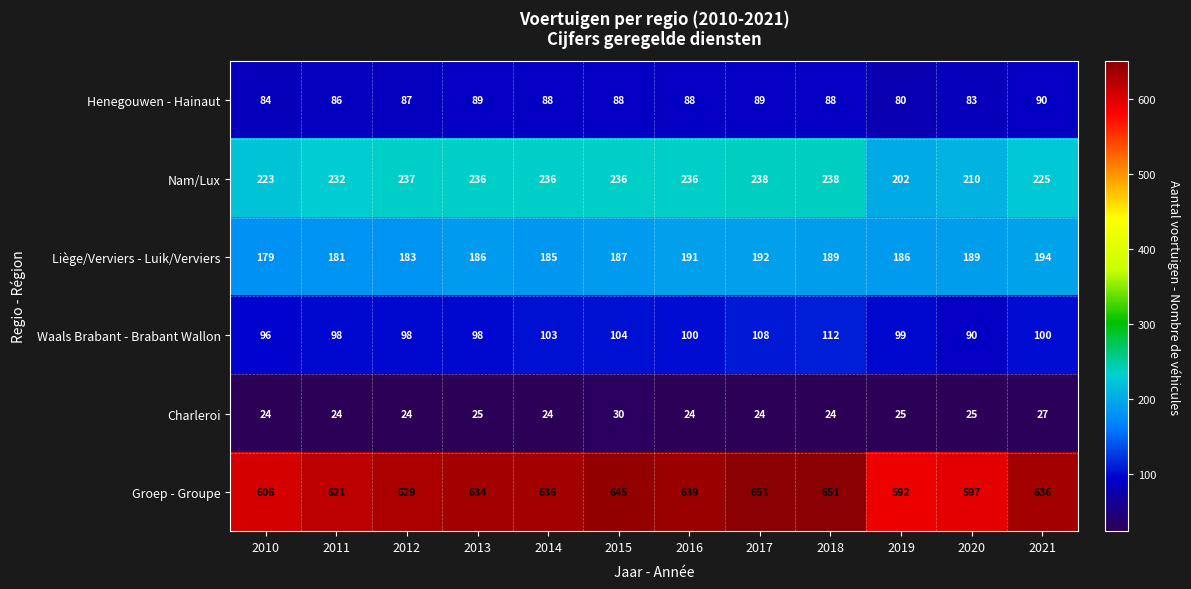

At which label does Nam/Lux first exceed 236?

2012